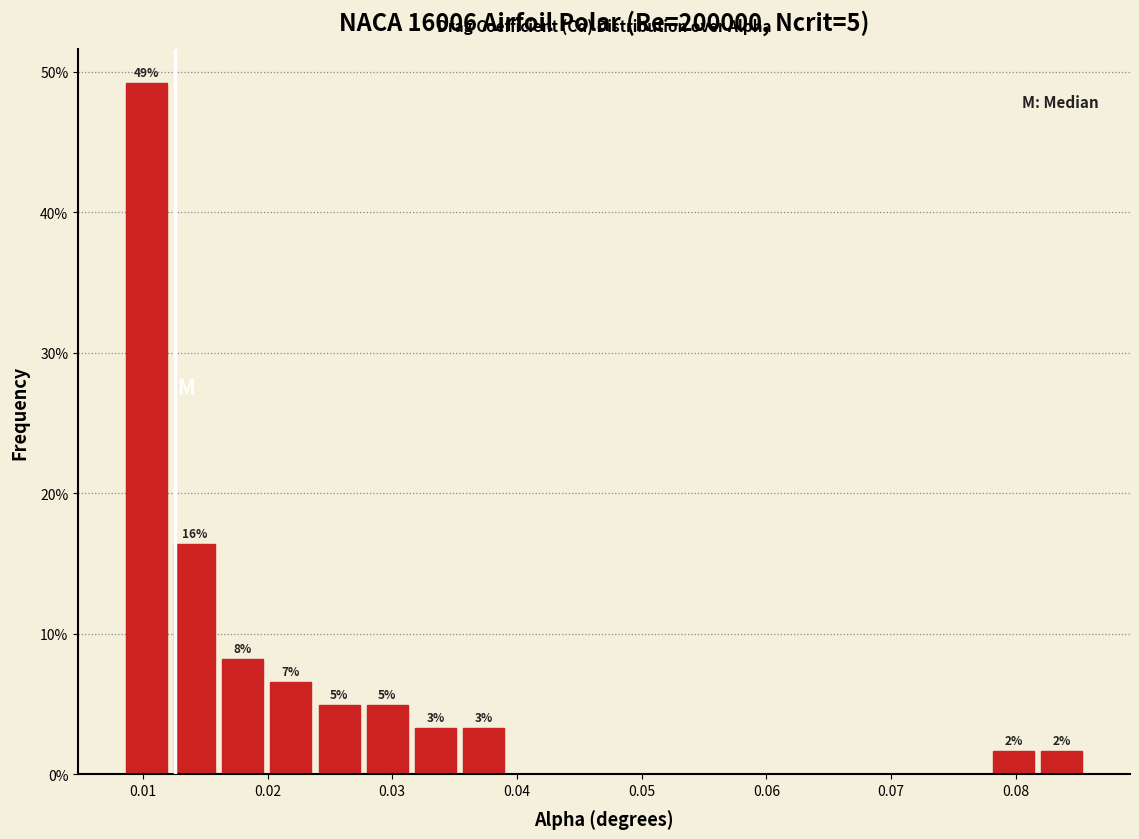

Around what value on the x-axis is the tallest bar? Give the approximate position of its centre, as read against the axis.

0.010